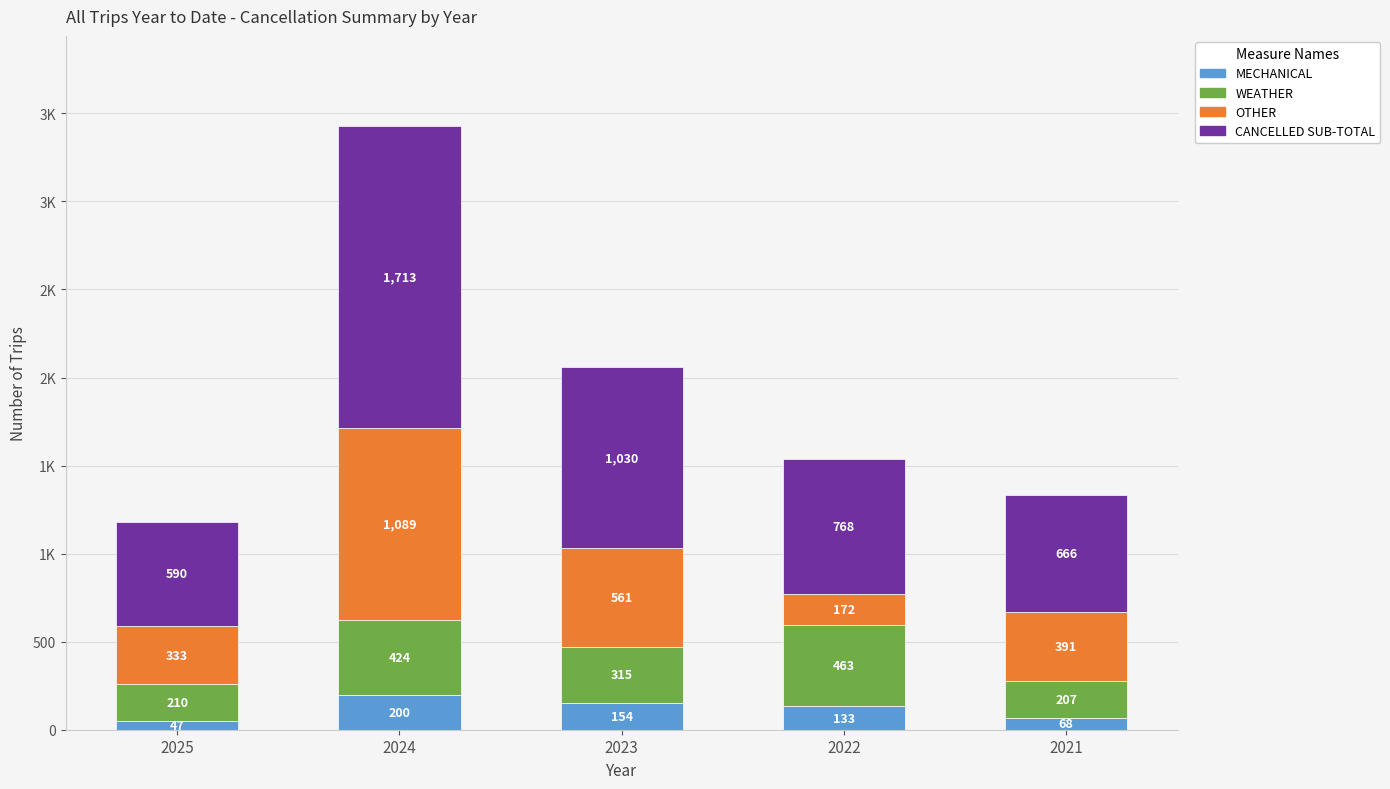

Does the chart contain any negative values?

No